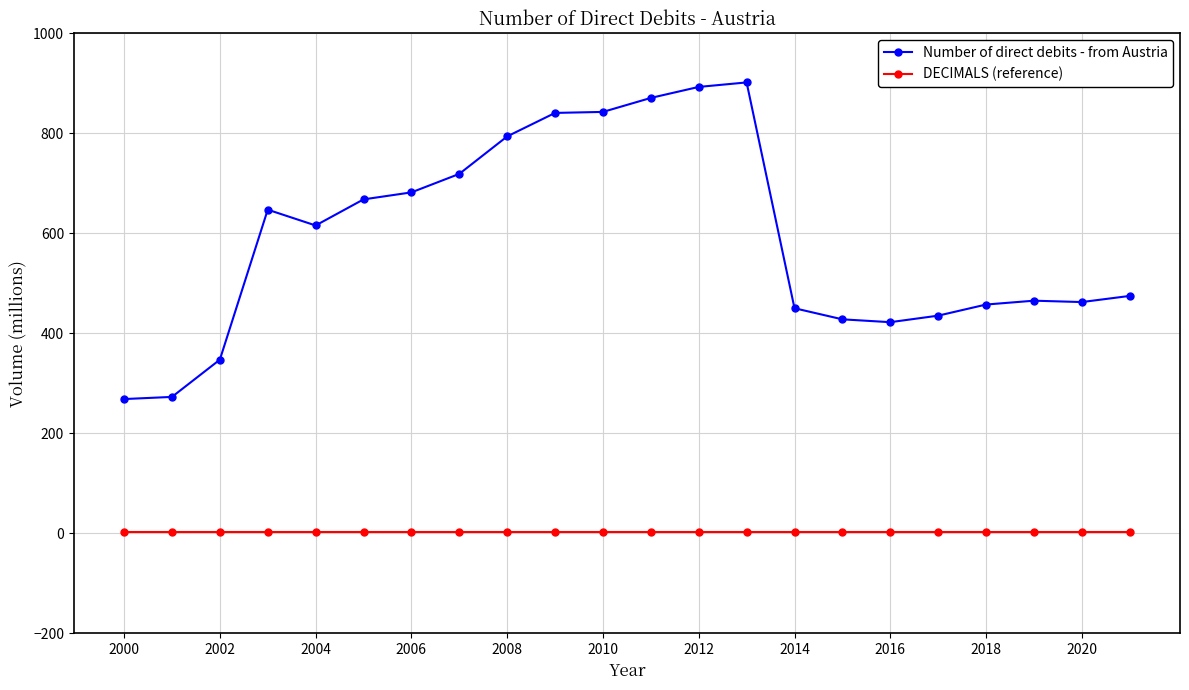

What is the sum of all DECIMALS (reference) values?

66.0